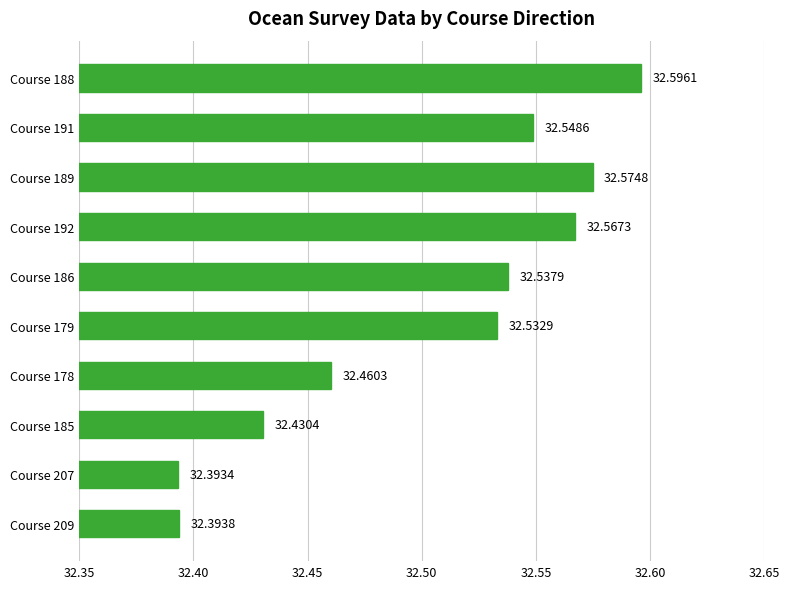

Which category has the highest value across all series?

Course 188